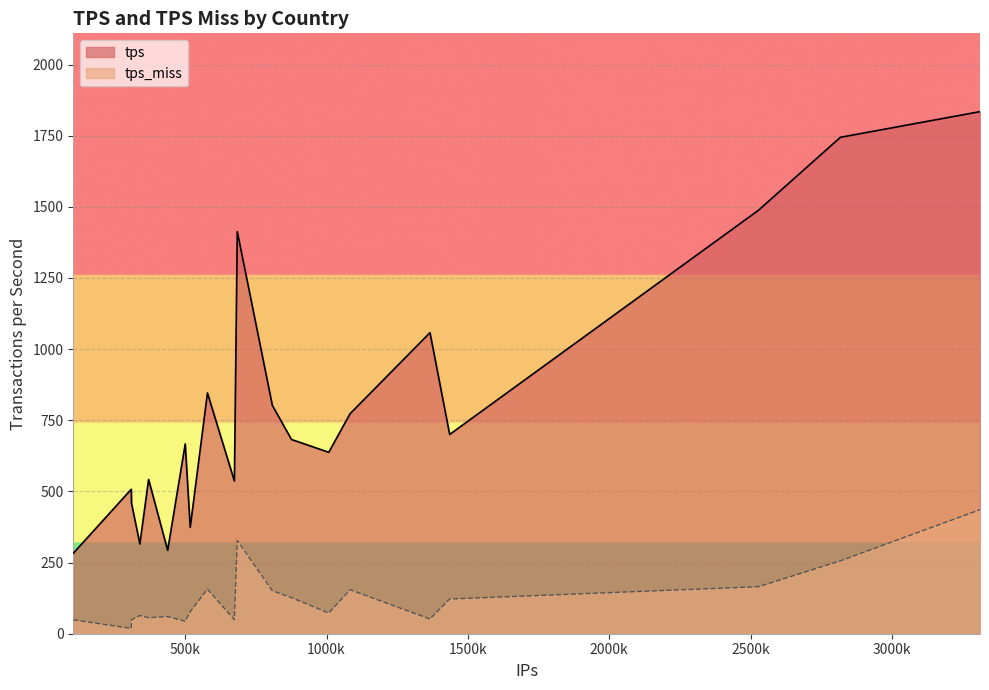

List the series in order of their peak value, lowest first.

tps_miss, tps